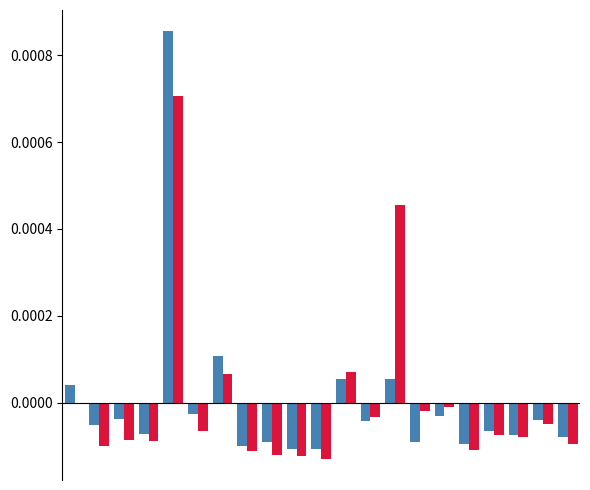

How many distinct data groups are displayed?

2